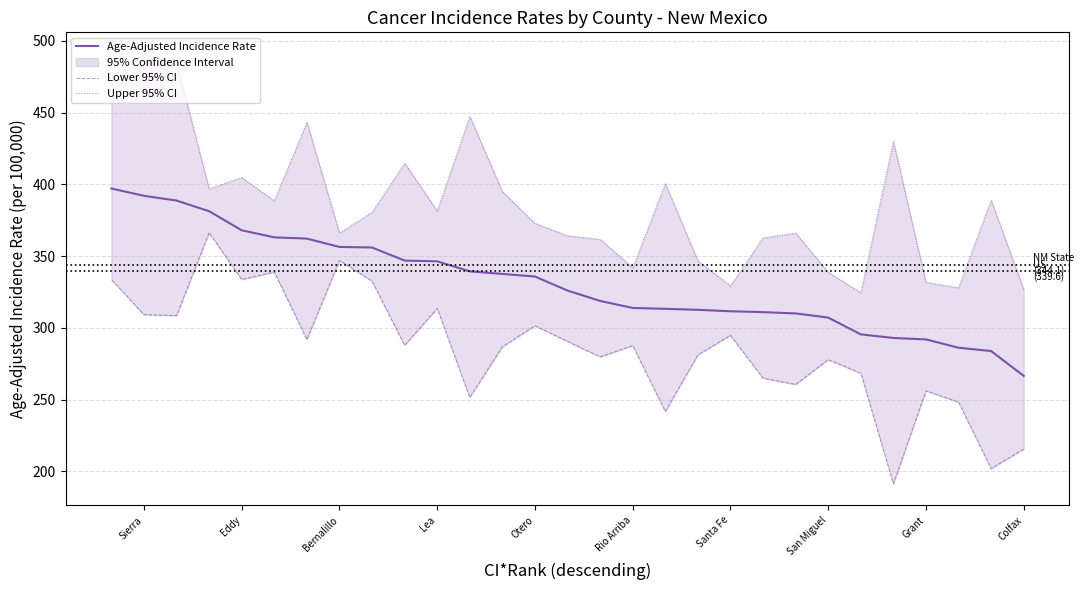

True or false: Lower 95% CI and Age-Adjusted Incidence Rate intersect in this chart.

False